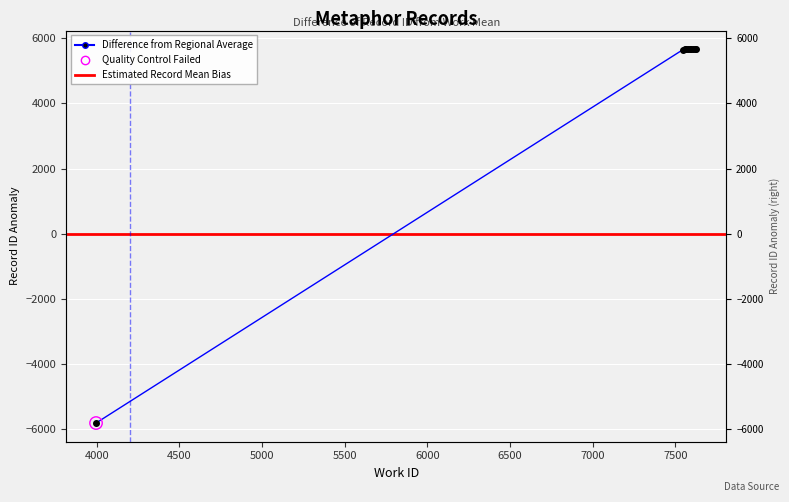

What is the change in value from 3996 to 7548?

+11463.0